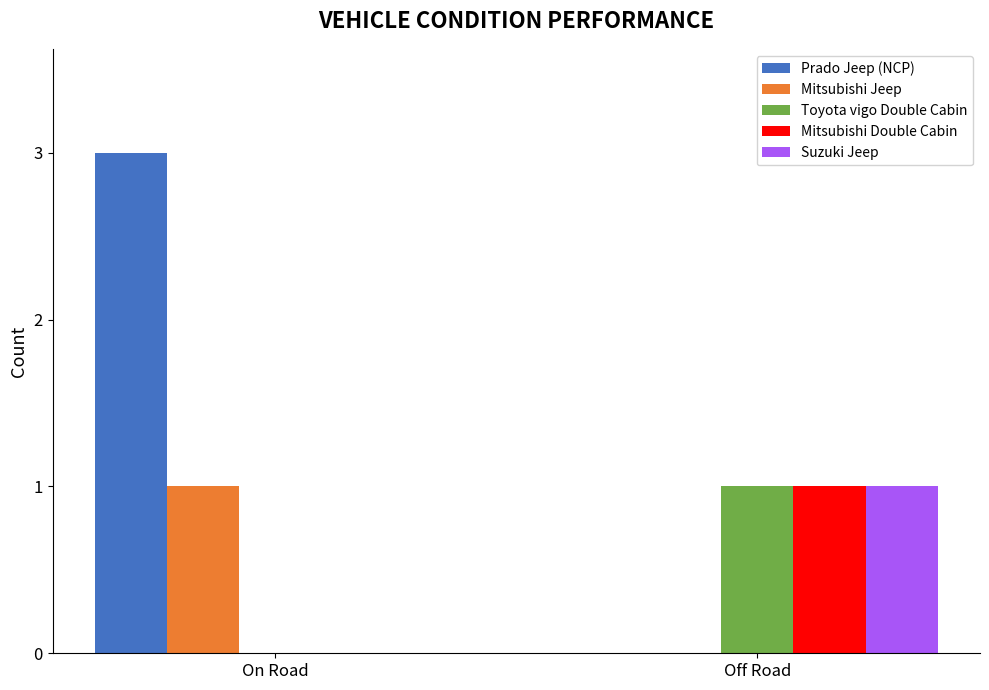

The Toyota vigo Double Cabin series shows 0 at On Road. True or false?

True